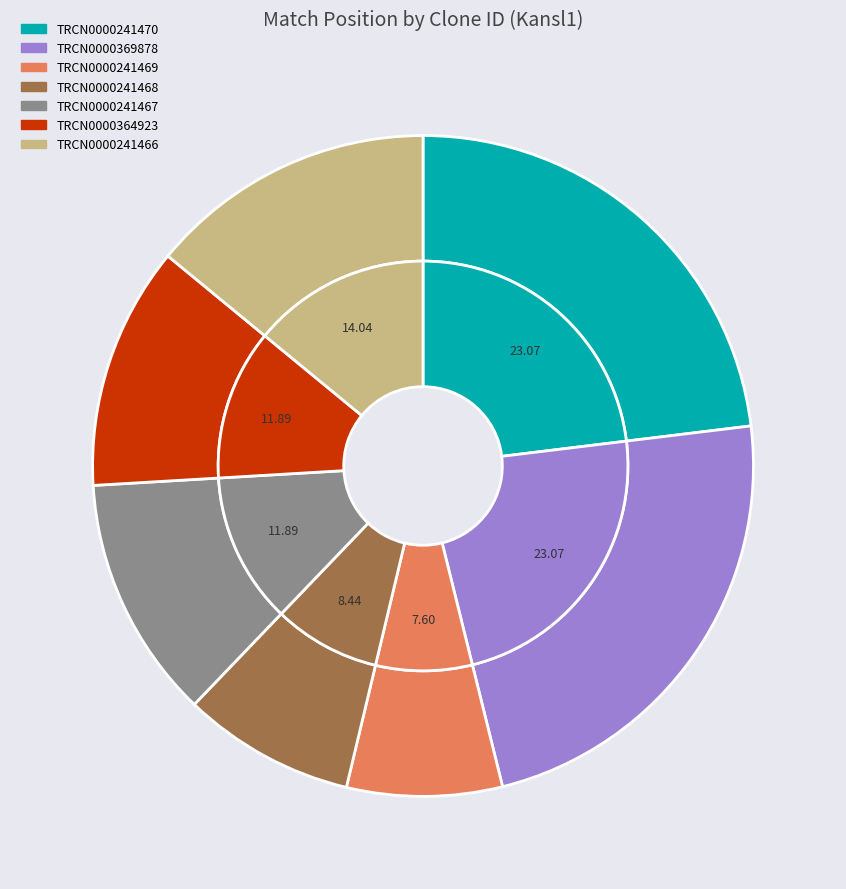

Rank the categories by value from lowest to highest.

TRCN0000241469, TRCN0000241468, TRCN0000241467, TRCN0000364923, TRCN0000241466, TRCN0000241470, TRCN0000369878